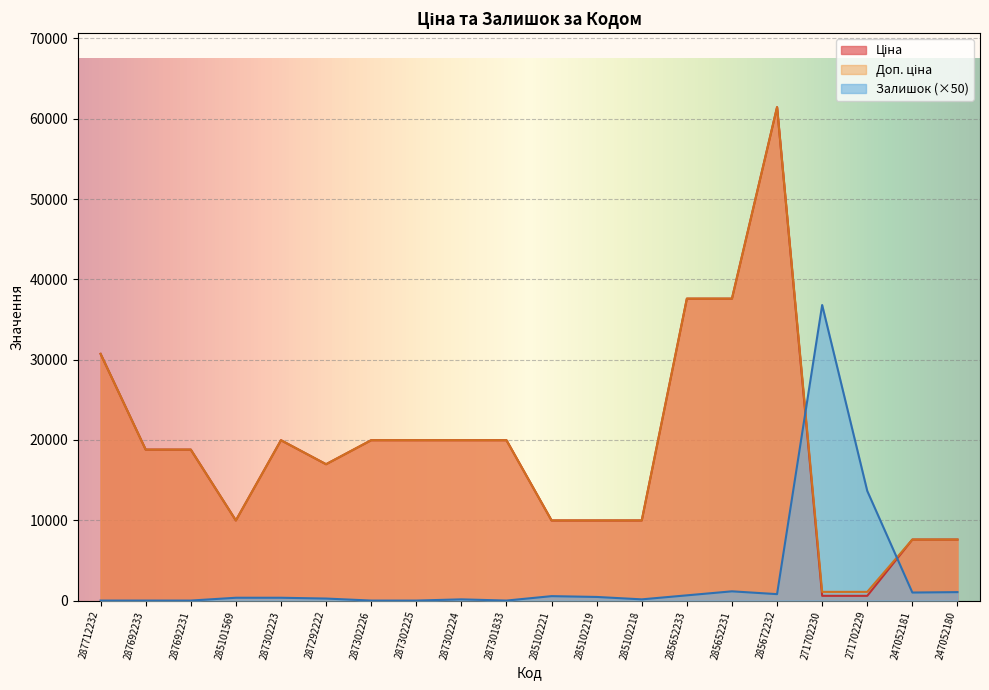

At which category does Ціна reach its first local valley?

285101569